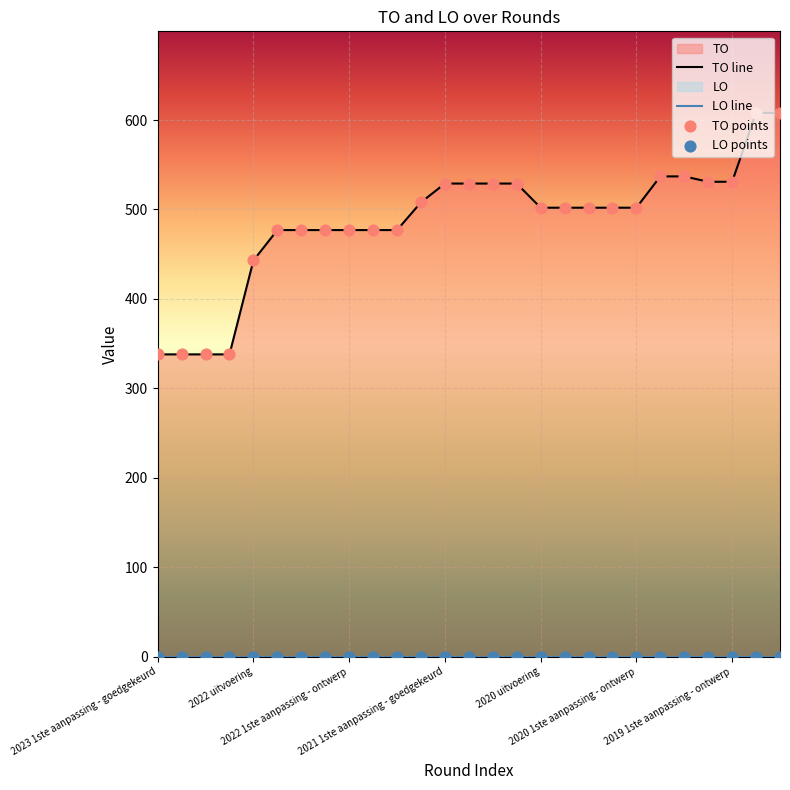

What is the change in value from 2022 2de aanpassing - goedgekeurd to 2019 opmaak - ontwerp?

+131